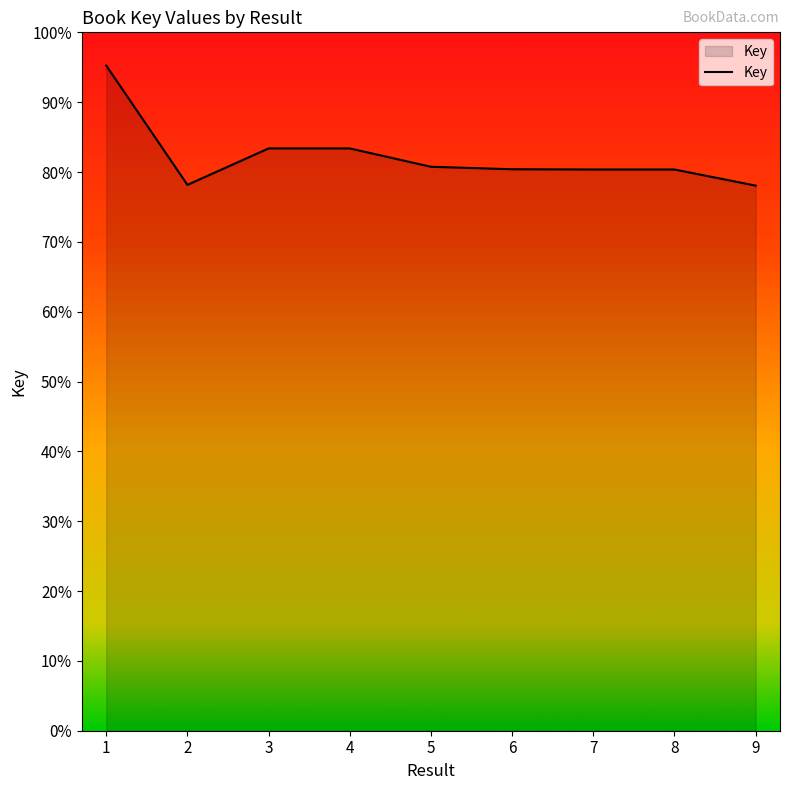

Is this an area chart (filled region under the line)?

Yes